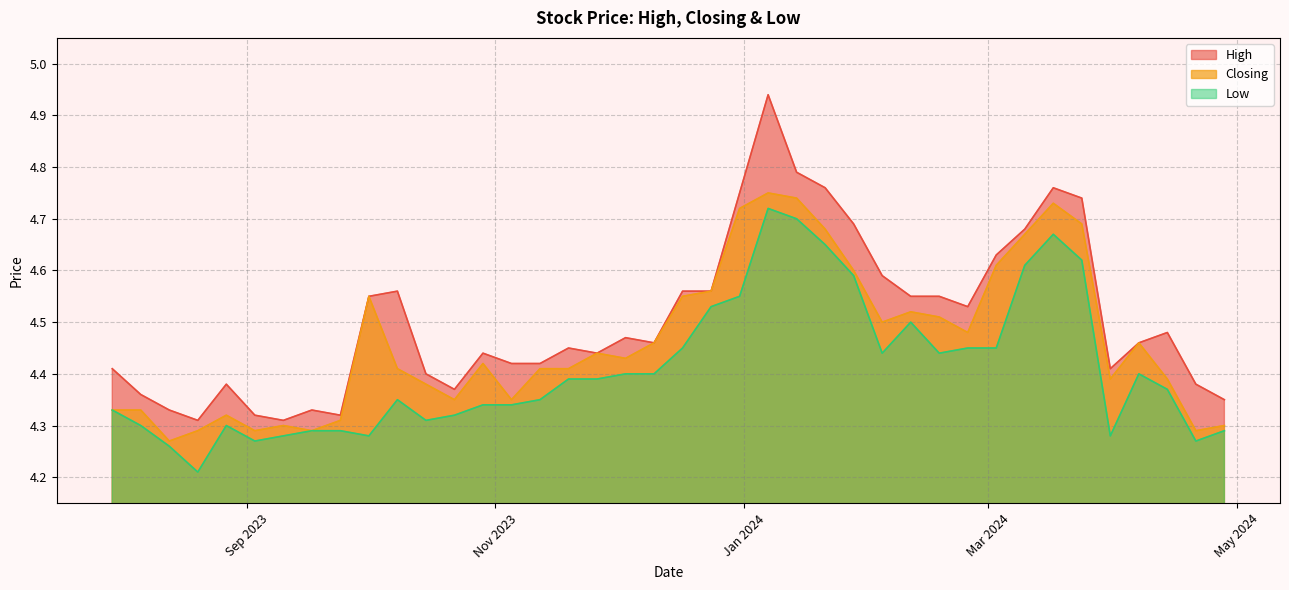

True or false: Low and High intersect in this chart.

False